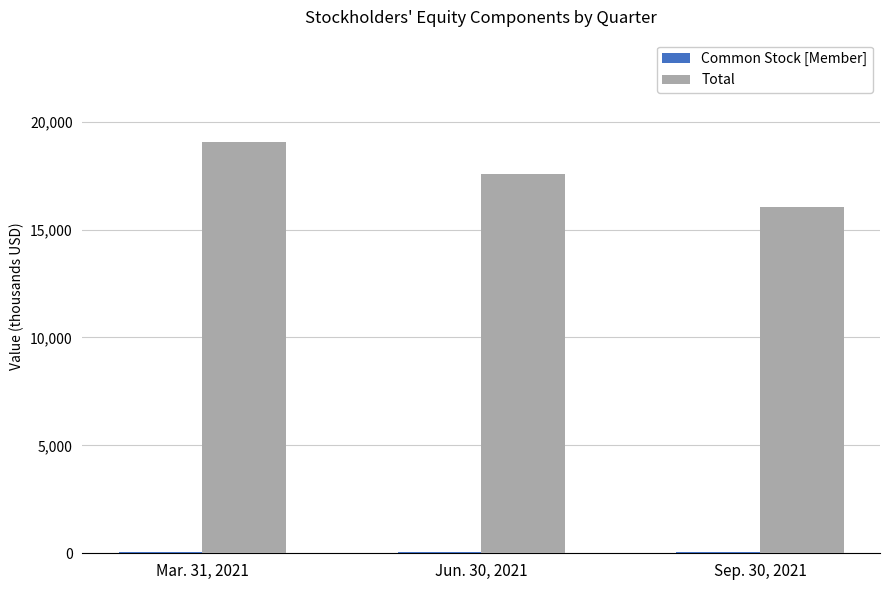

Which category has the highest value in the Total series?

Mar. 31, 2021